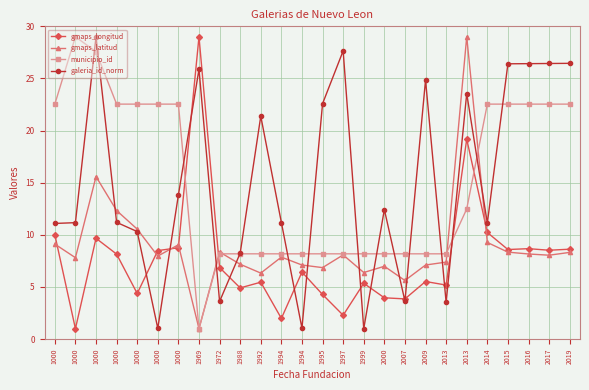

How many lines are shown in the chart?

4